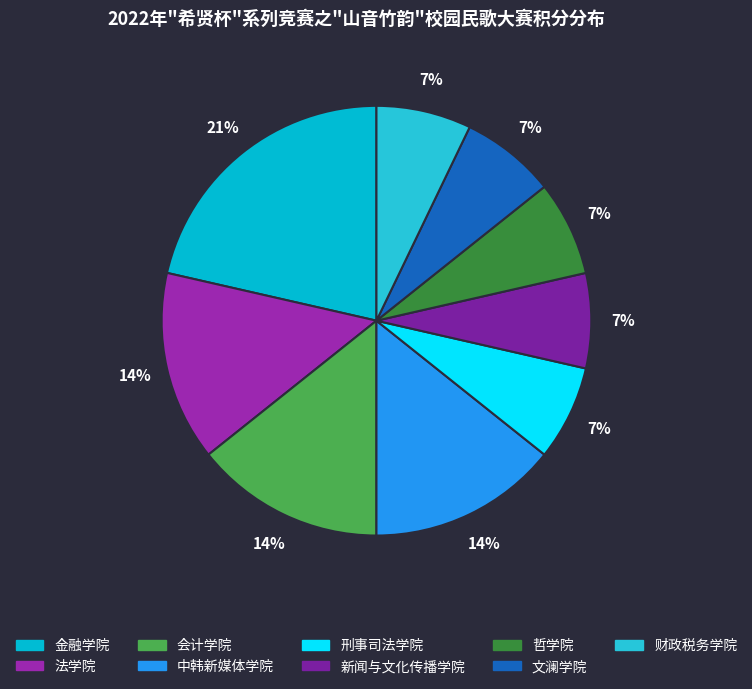

What percentage do 新闻与文化传播学院 and 中韩新媒体学院 together represent?

21.4%